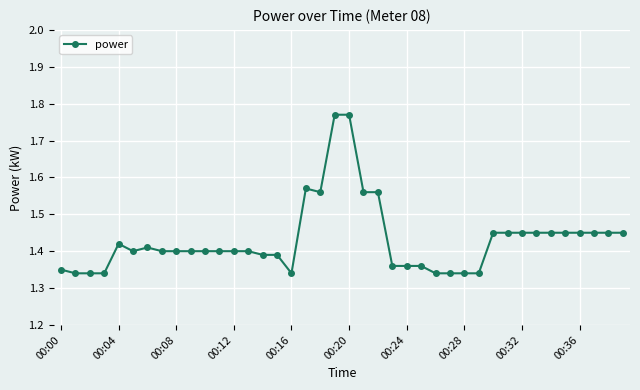

How many values are between 1 and 2?

40